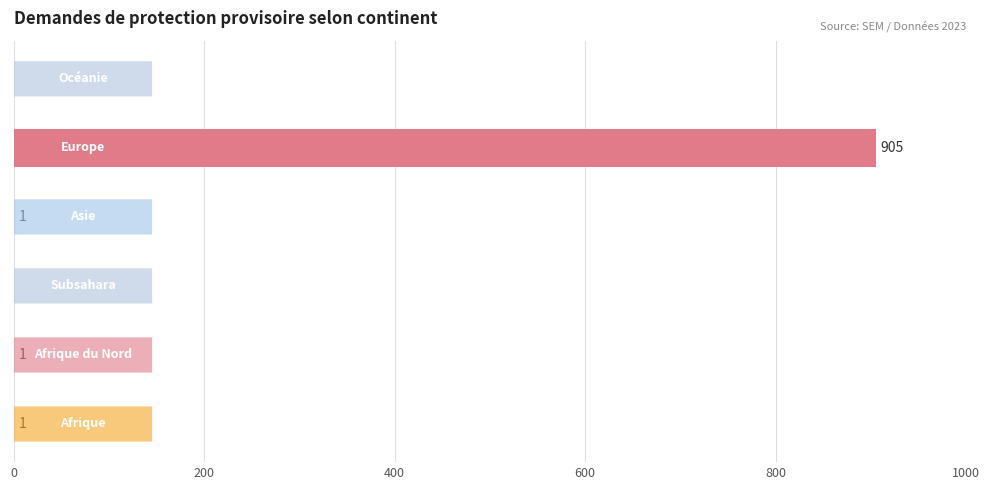

What is the sum of all values?

908